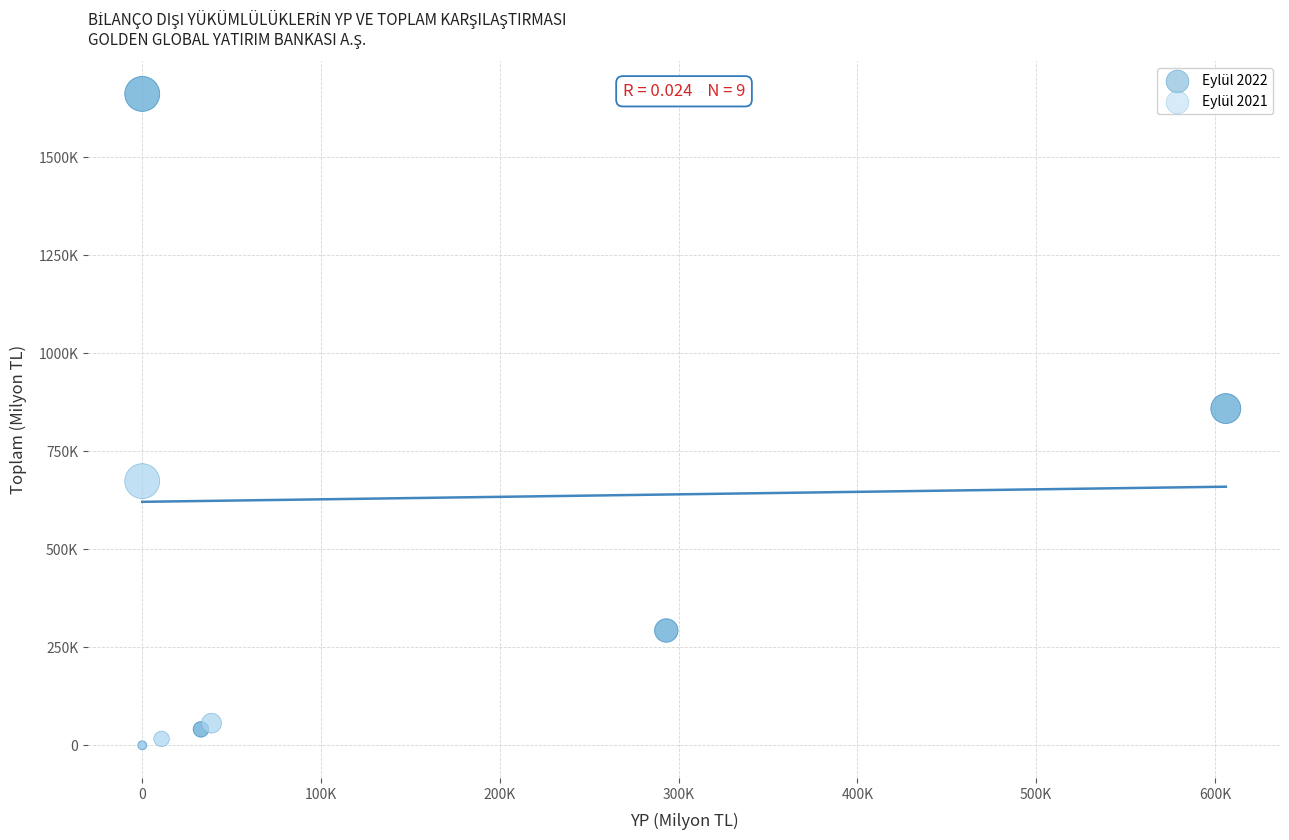

Which series has the largest Y range (max minus min)?

Eylül 2022